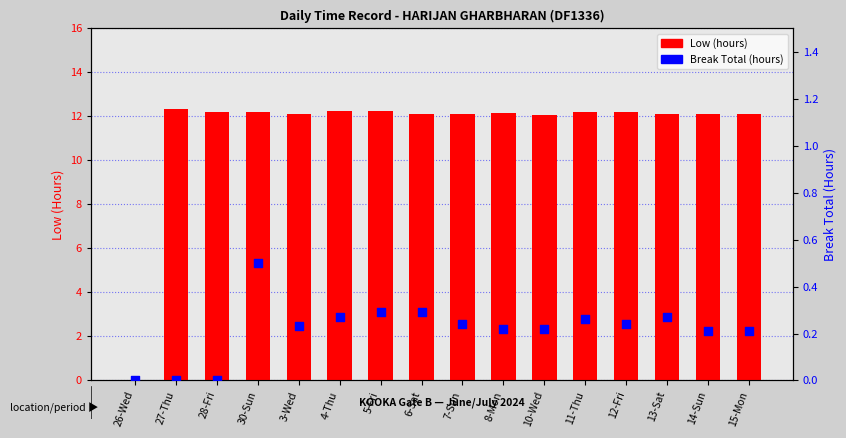

Which series has the largest Y range (max minus min)?

Low (hours)